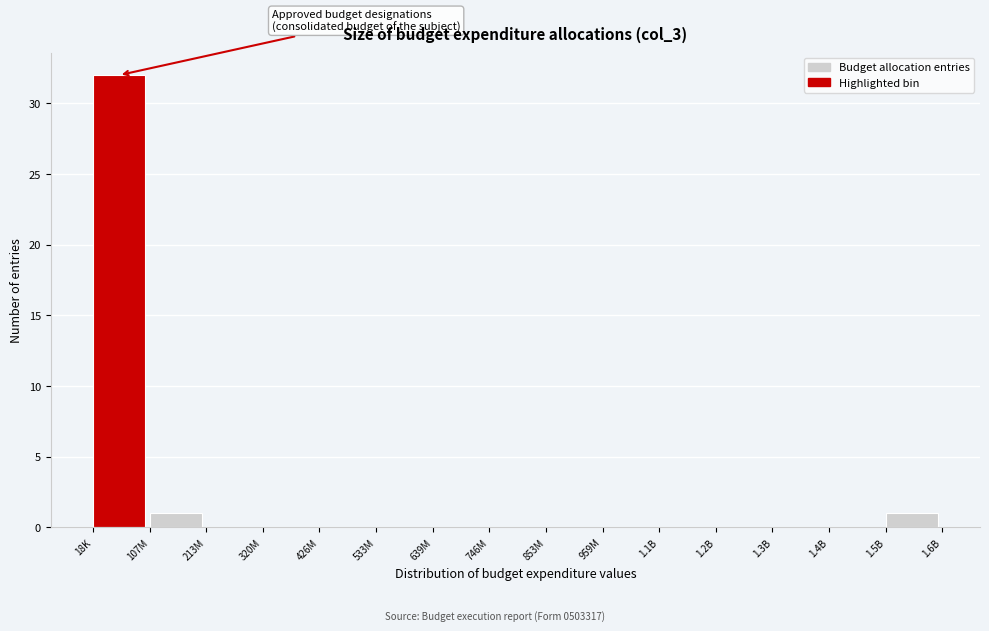

Reading left to right, extract all data points from this chart.

18K=32	107M=1	213M=0	320M=0	426M=0	533M=0	639M=0	746M=0	853M=0	959M=0	1.1B=0	1.2B=0	1.3B=0	1.4B=0	1.5B=1